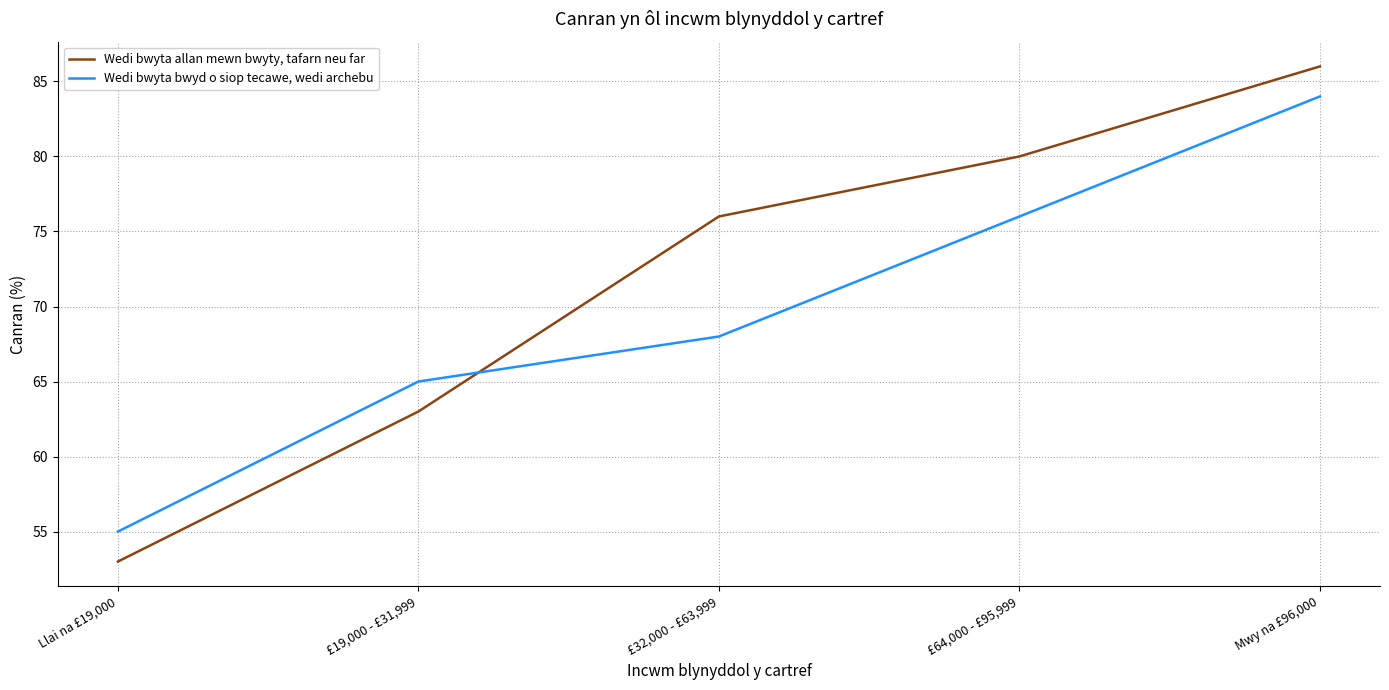

How many intersections are there between Wedi bwyta allan mewn bwyty, tafarn neu far and Wedi bwyta bwyd o siop tecawe, wedi archebu?

1